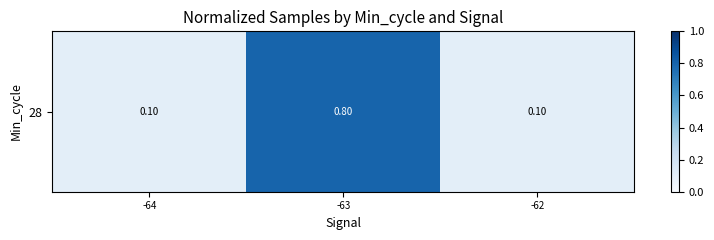

Rank the categories by value from highest to lowest.

-63, -62, -64